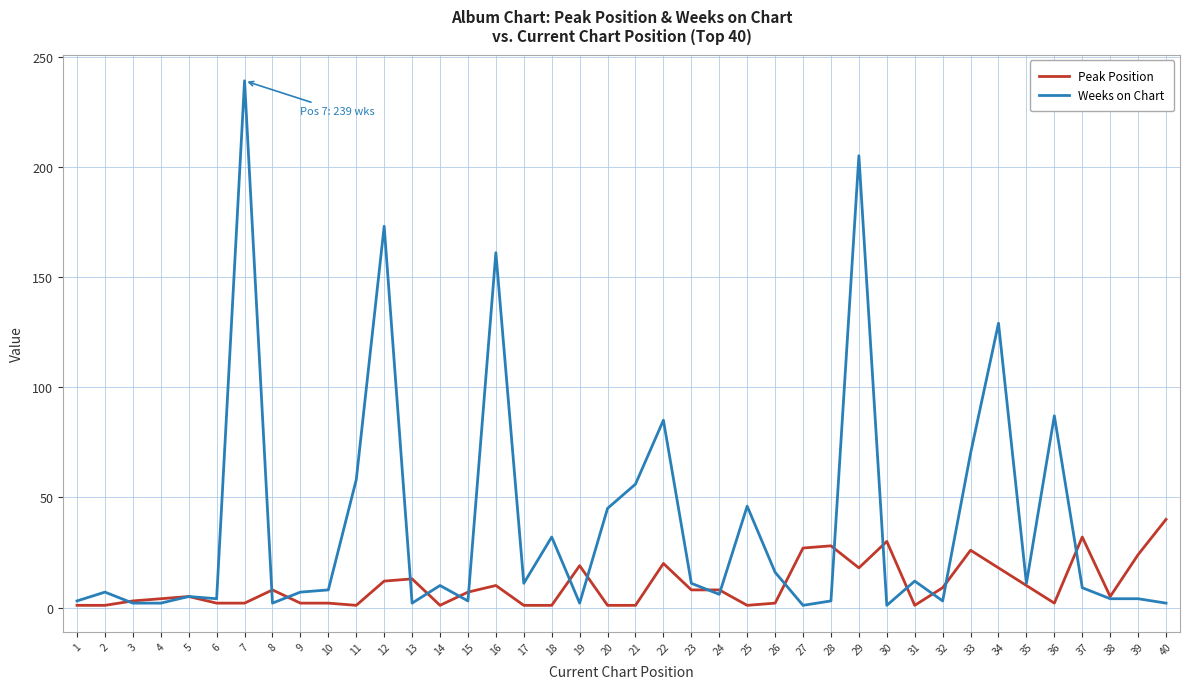

Is it true that Peak Position equals 13 at 13?

True